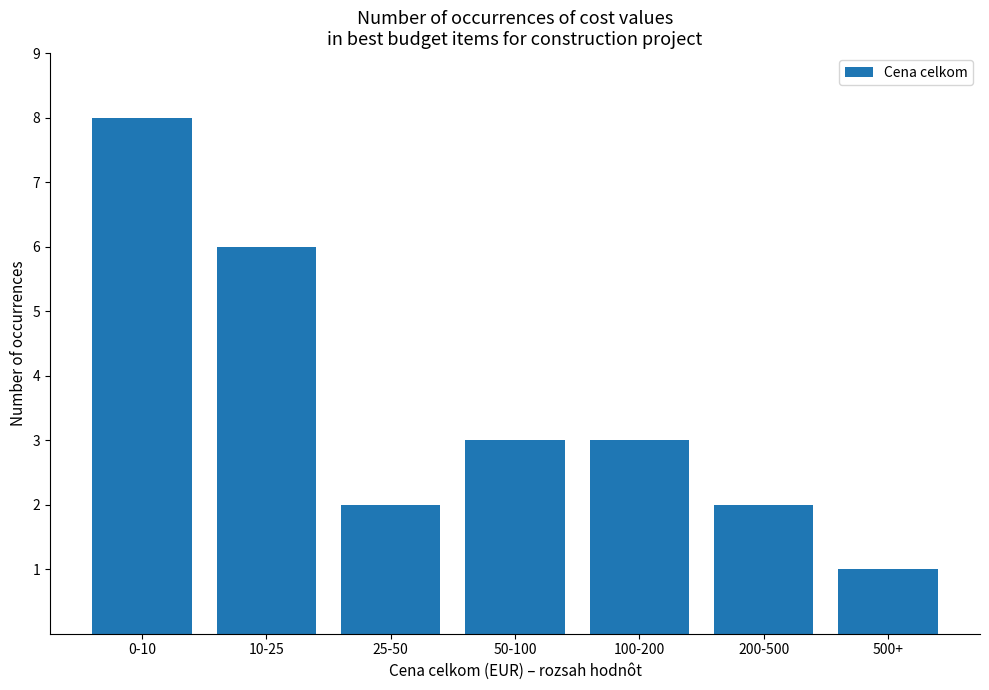

Count the values in the range 2 to 6.

5